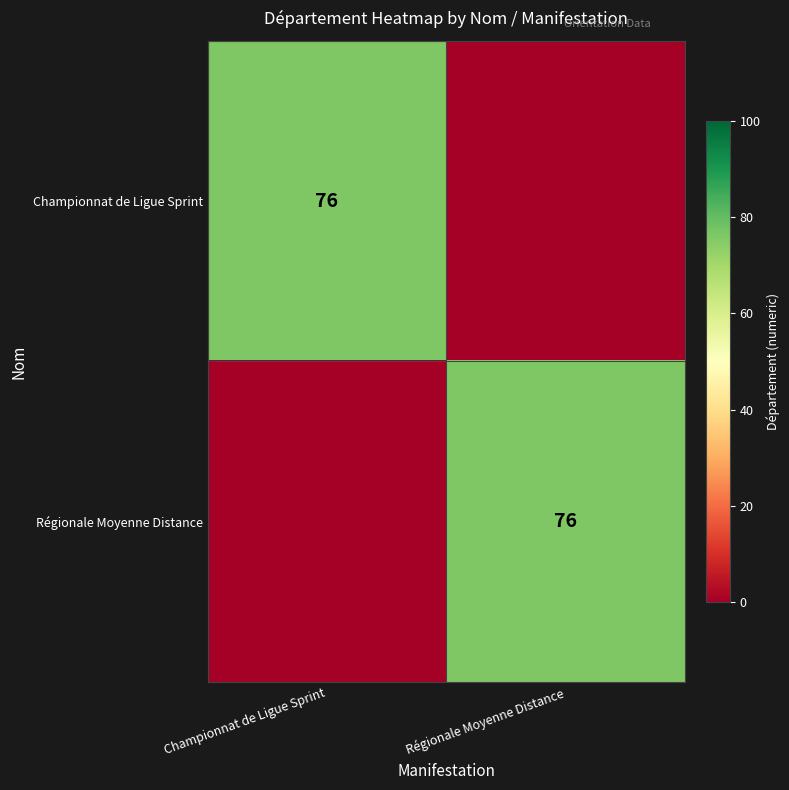

Which label corresponds to the smallest value in the chart?

Régionale Moyenne Distance